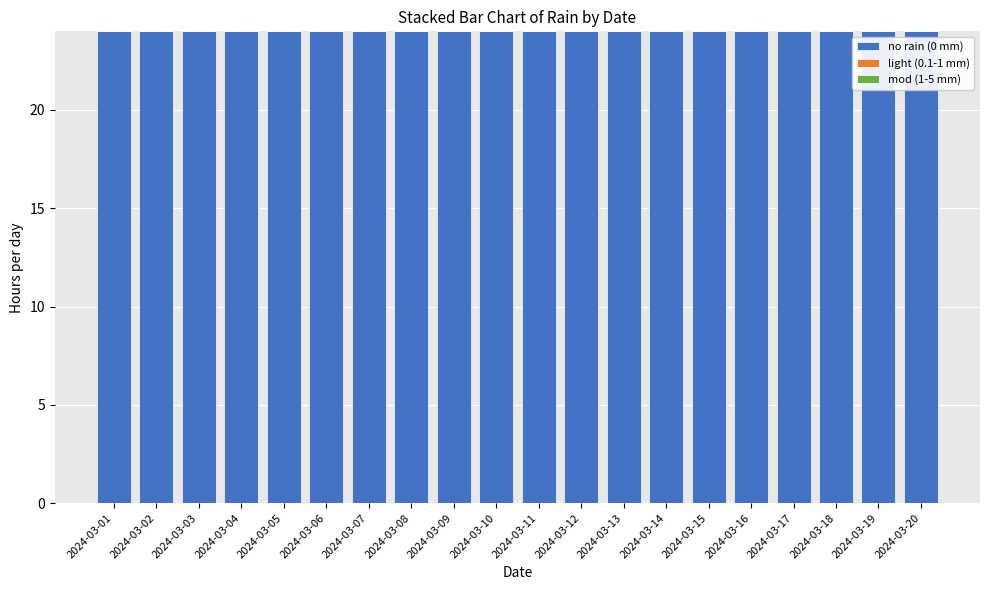

Which series has the widest spread of values?

no rain (0 mm)